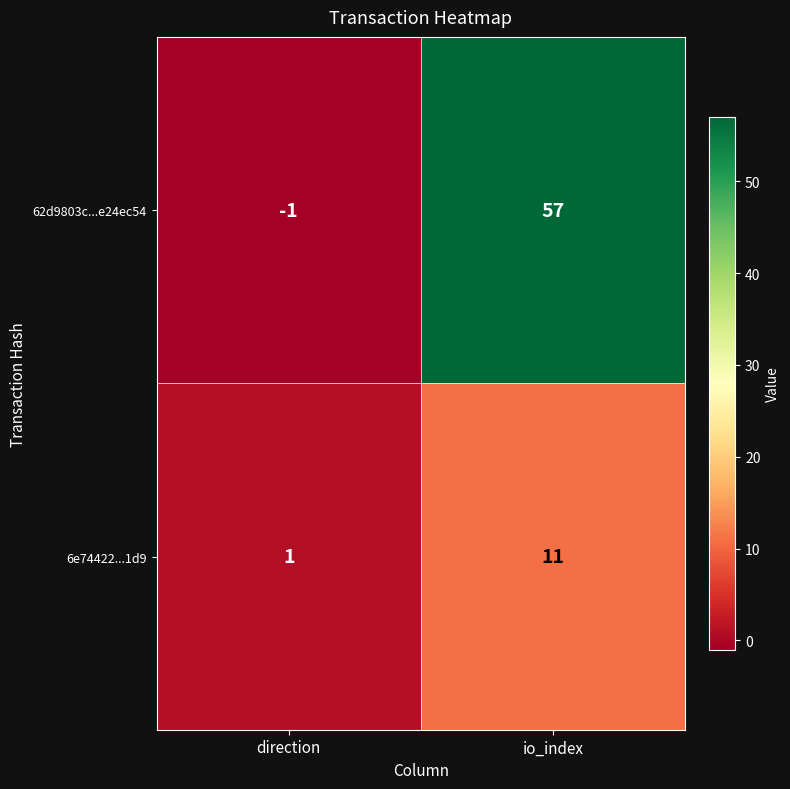

The value of 62d9803c...e24ec54 at direction is -1. True or false?

True